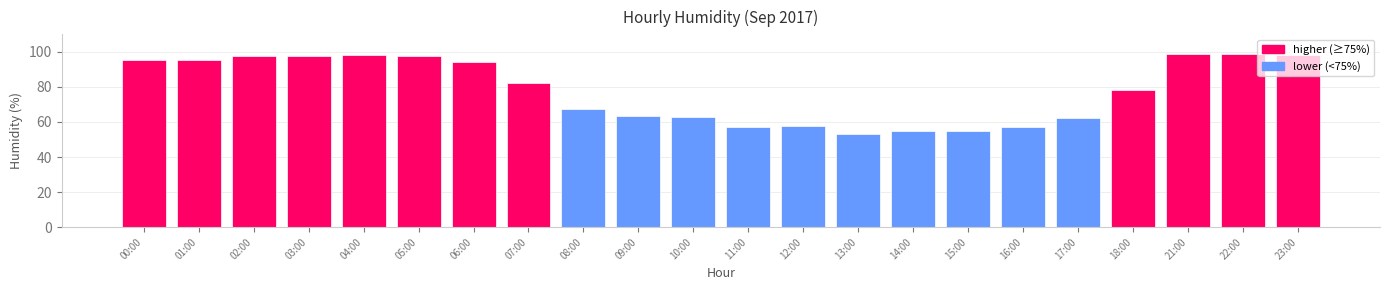

What is the smallest value displayed?

53.0